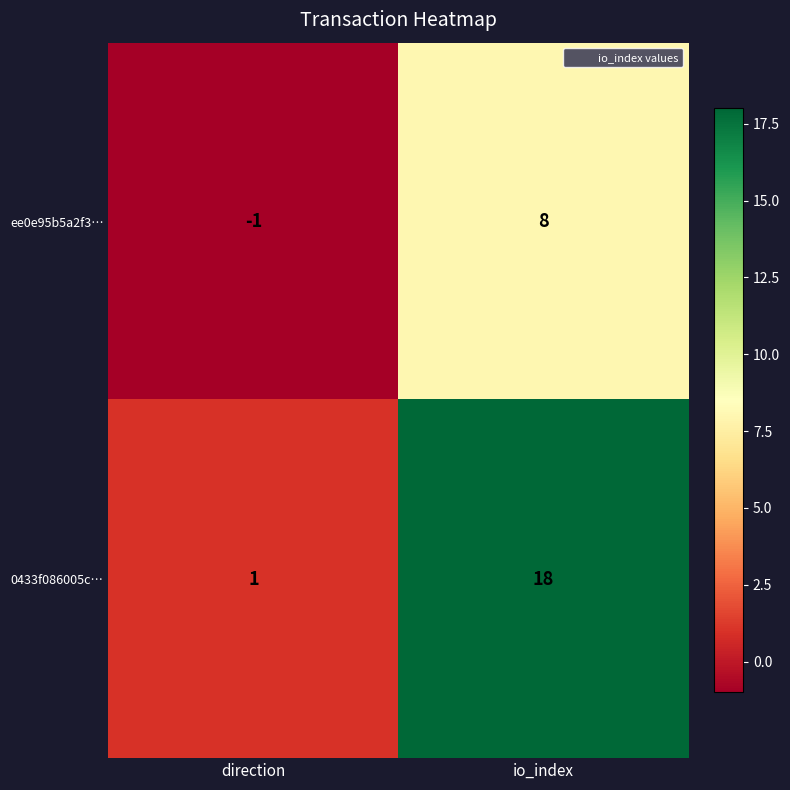

Reading right to left, list all the values displayed in this chart.

ee0e95b5a2f3…: io_index=8	direction=-1
0433f086005c…: io_index=18	direction=1